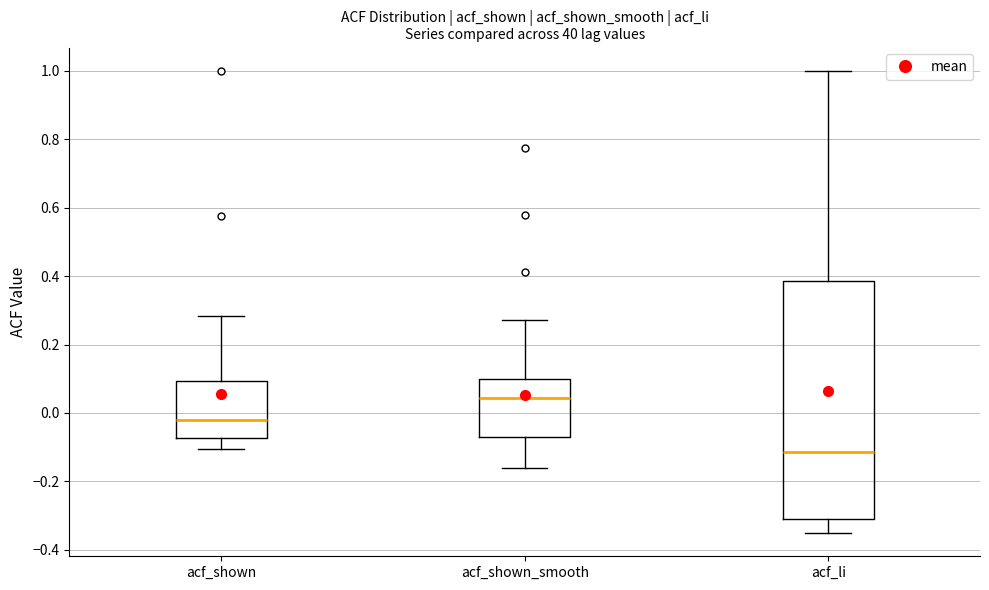

Reading left to right, read every box against the y-axis: the position of its median line, the range the box covers, and the ends of its whiskers. The values are not printed on the chart, so give them approximately, as read against the axis.

acf_shown: median -0.02, box -0.08 to 0.10, whiskers -0.10 to 0.28
acf_shown_smooth: median 0.04, box -0.06 to 0.10, whiskers -0.16 to 0.28
acf_li: median -0.12, box -0.30 to 0.38, whiskers -0.36 to 1.00